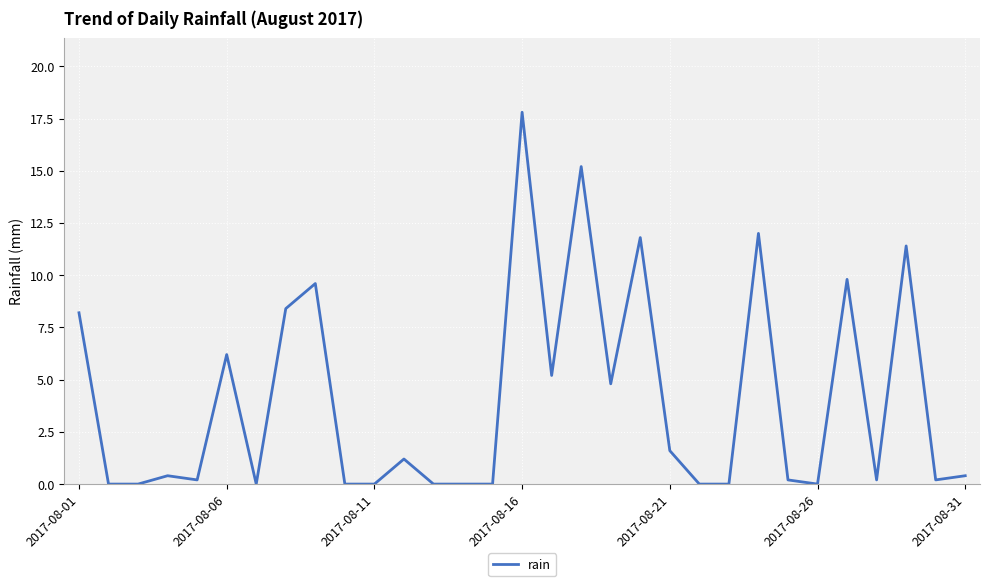

What is the difference between the maximum and minimum values?

17.8